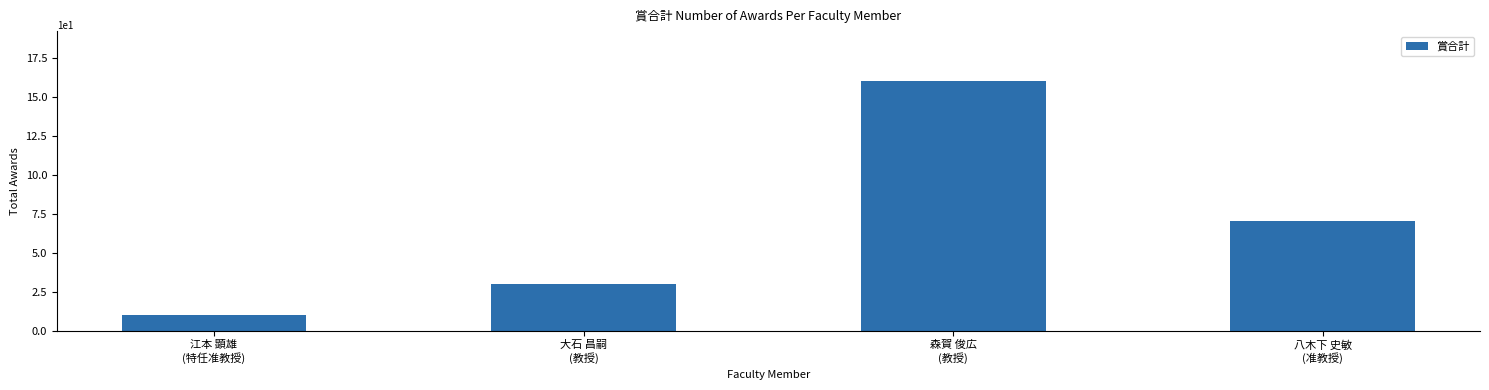

At which category does the chart reach its minimum across all series?

江本 顕雄
(特任准教授)